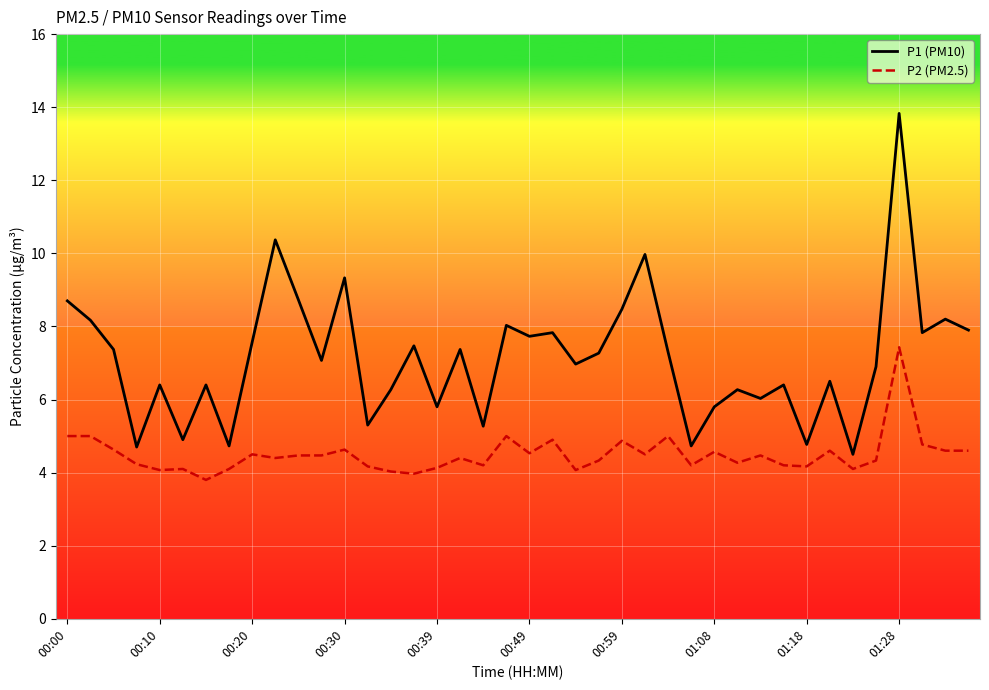

What is the minimum value shown in the chart?

3.8